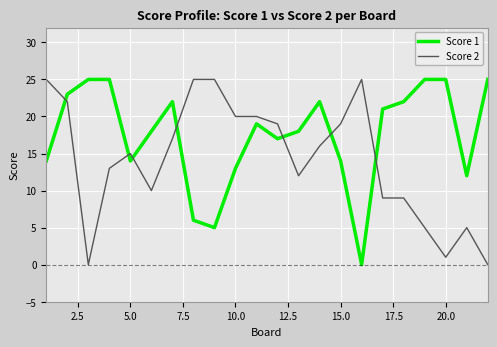

Which series has the largest total across all categories?

Score 1